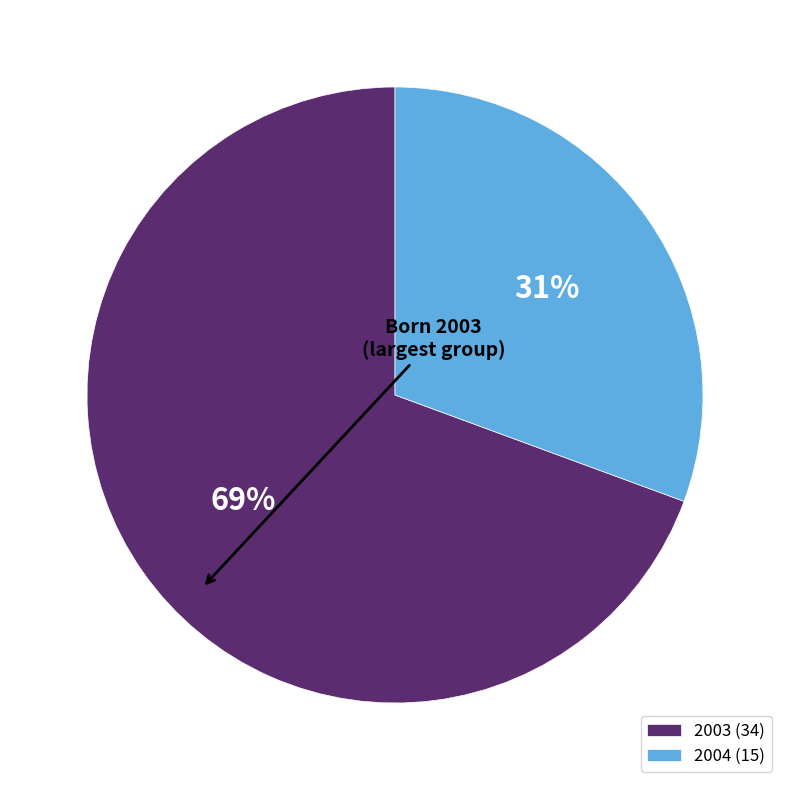

Rank the categories by value from highest to lowest.

2003, 2004